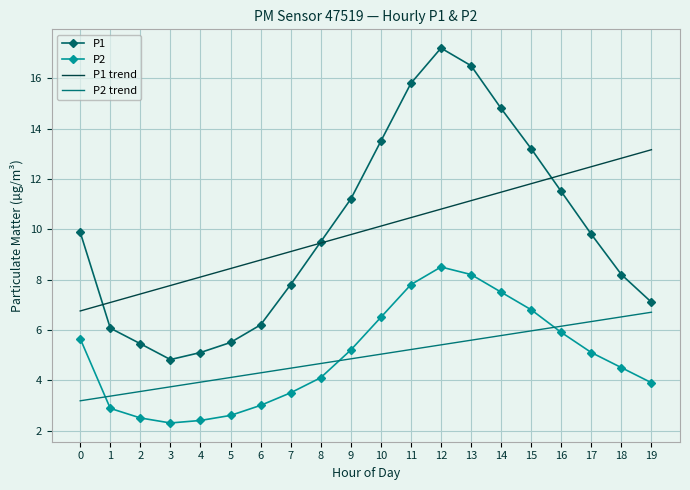

How many interior local peaks does the P1 series have?

1